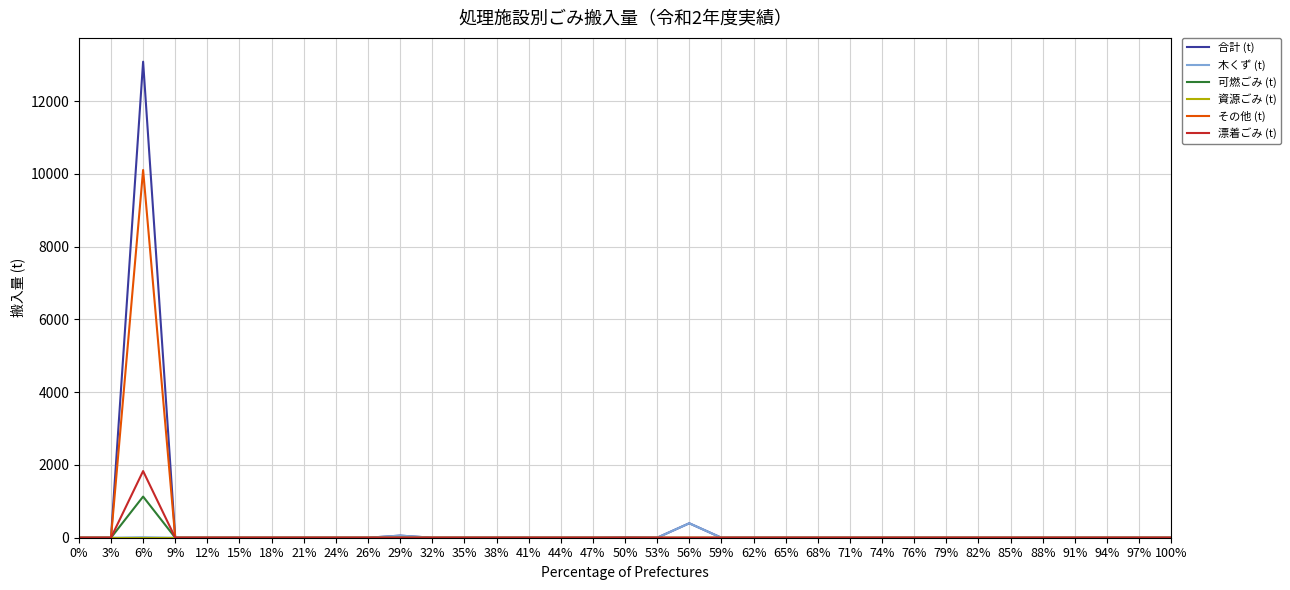

How many lines are shown in the chart?

6